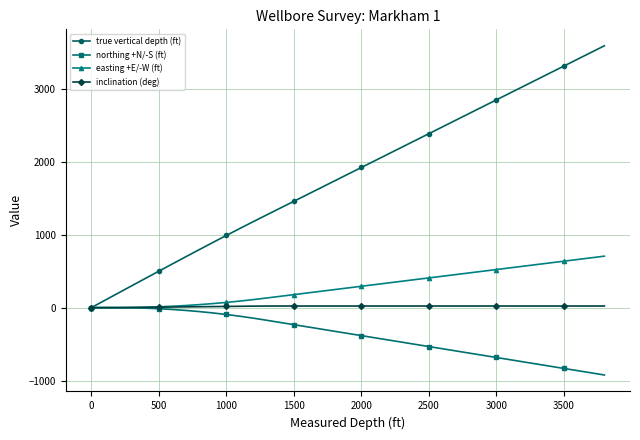

What is the value of the northing +N/-S (ft) point at the 39th from the left?

-922.6